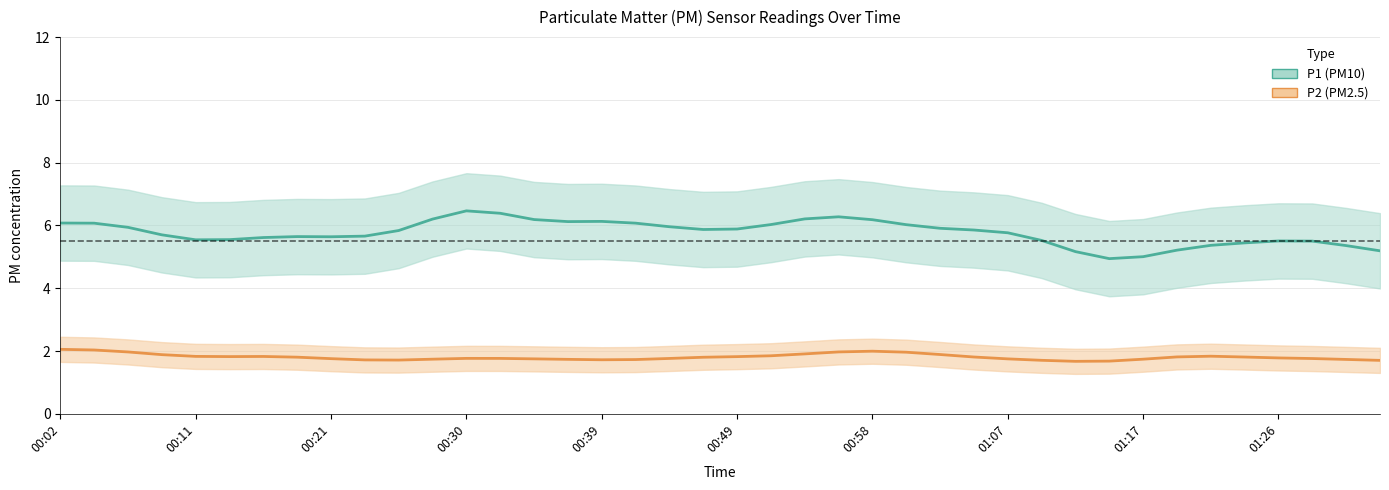

What is the approximate value of P2 at 01:26?

1.7